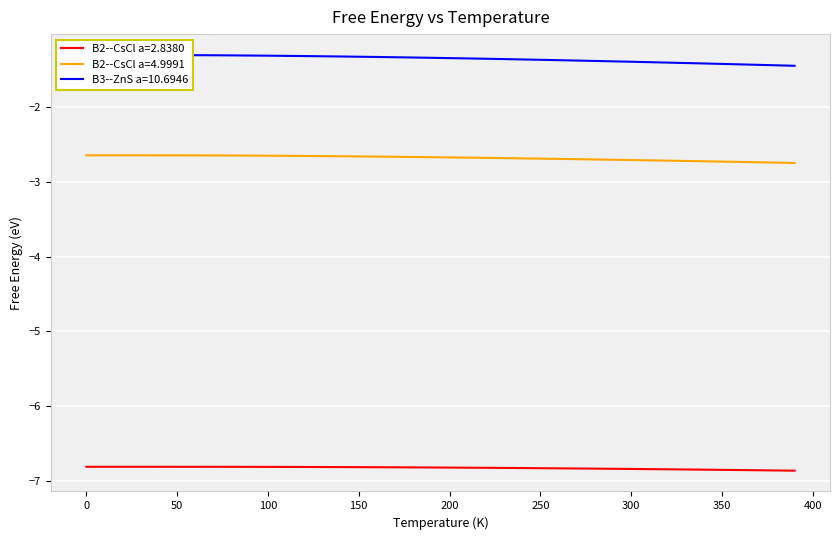

What are all the series names shown in the legend?

B2--CsCl a=2.8380, B2--CsCl a=4.9991, B3--ZnS a=10.6946